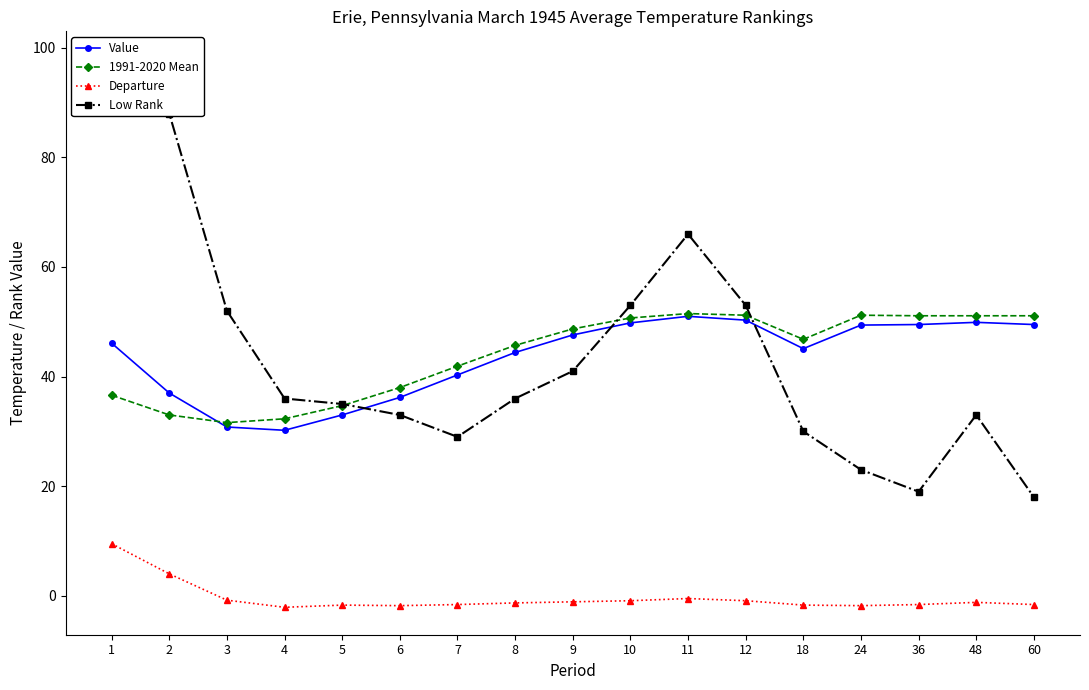

True or false: Departure and 1991-2020 Mean cross at least once.

False